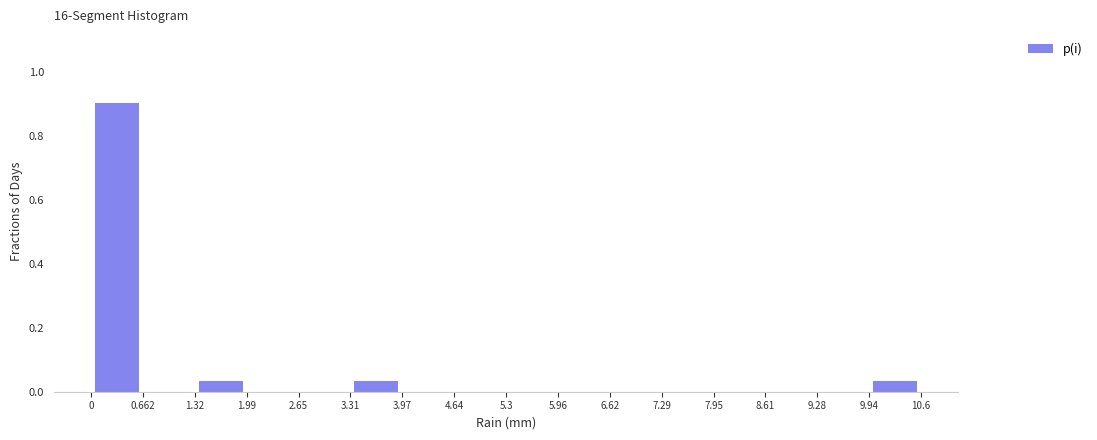

Over which range of the x-axis is the bar tallest?

0 to 0.662